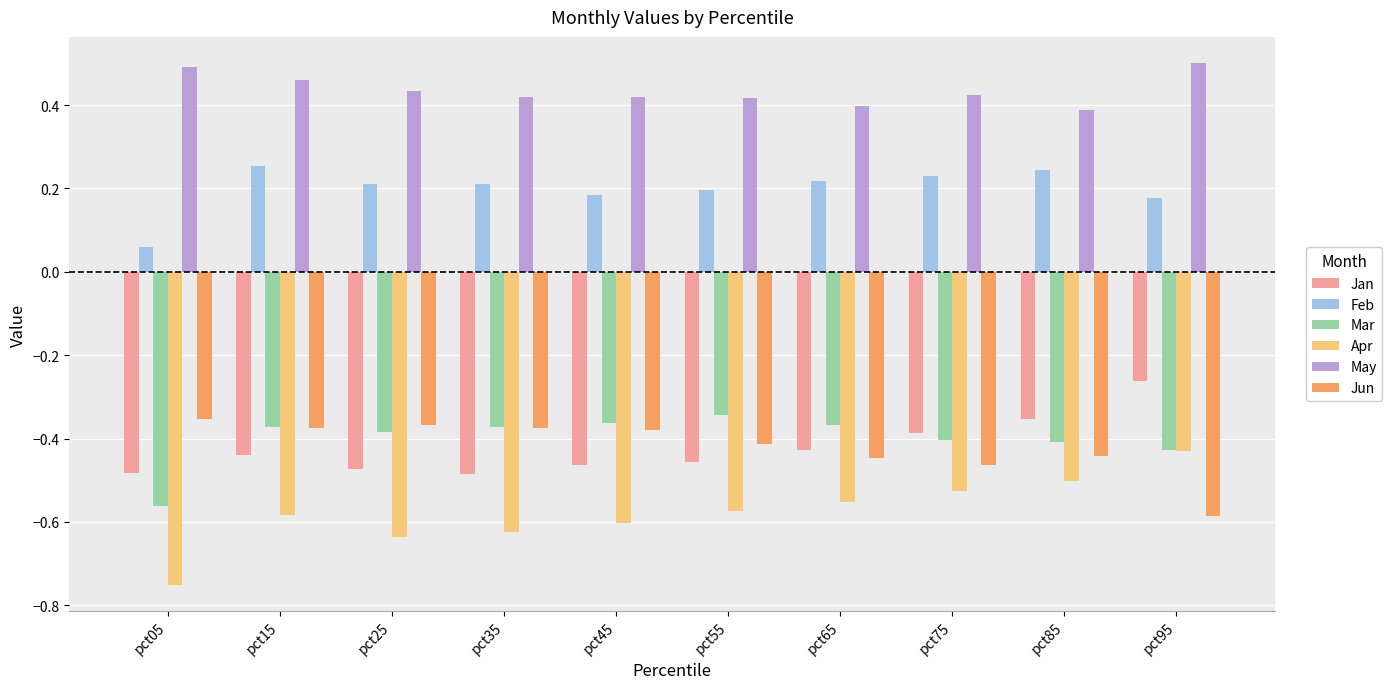

How many groups of bars are there?

10